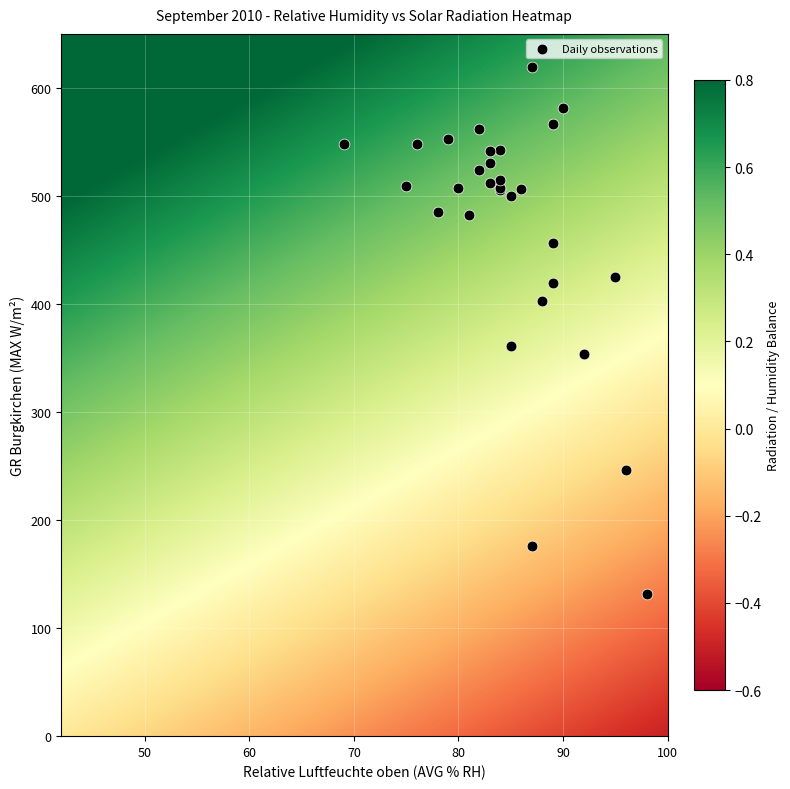

What Y value in the scatter plot is closest to 375?

361.0